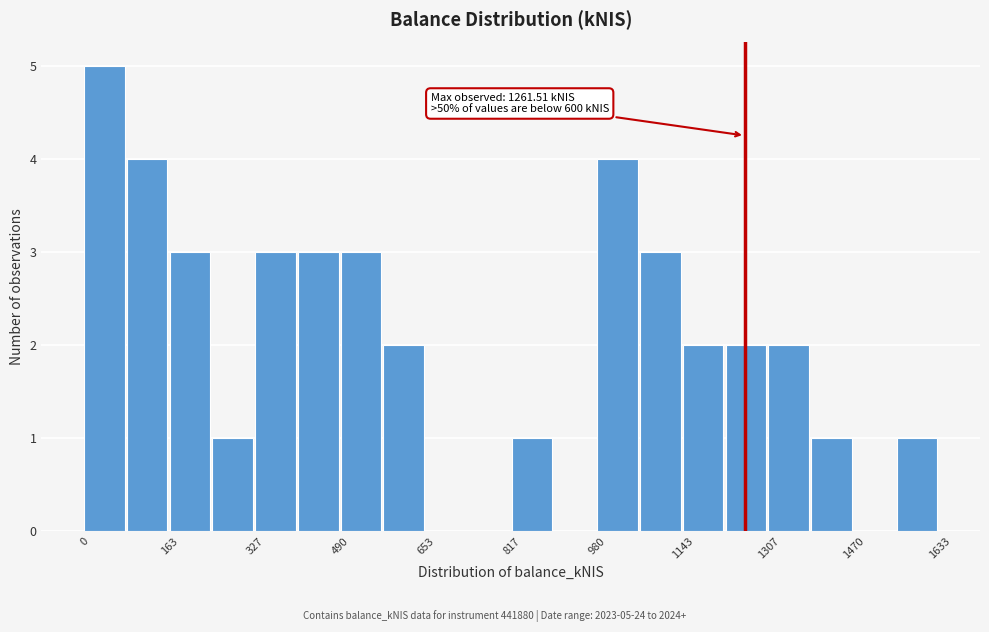

Which range on the x-axis has the tallest bar?

0 to 80